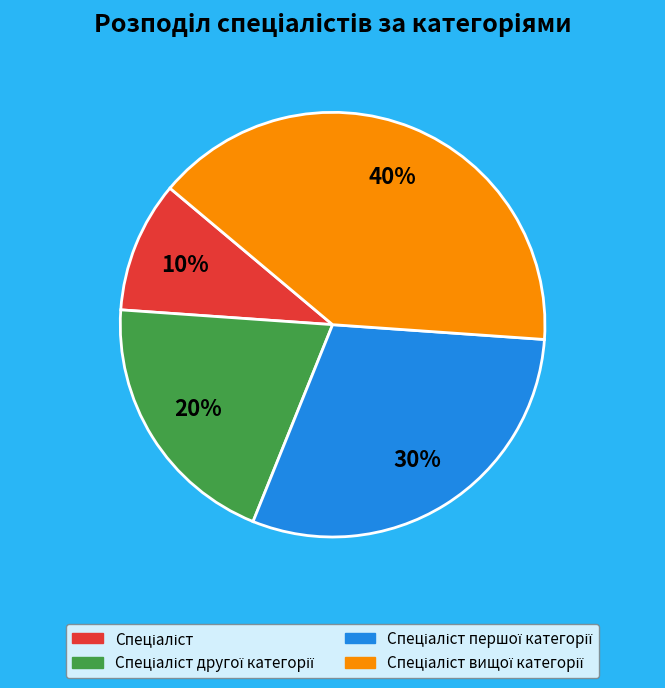

Is there a majority slice in this chart?

No